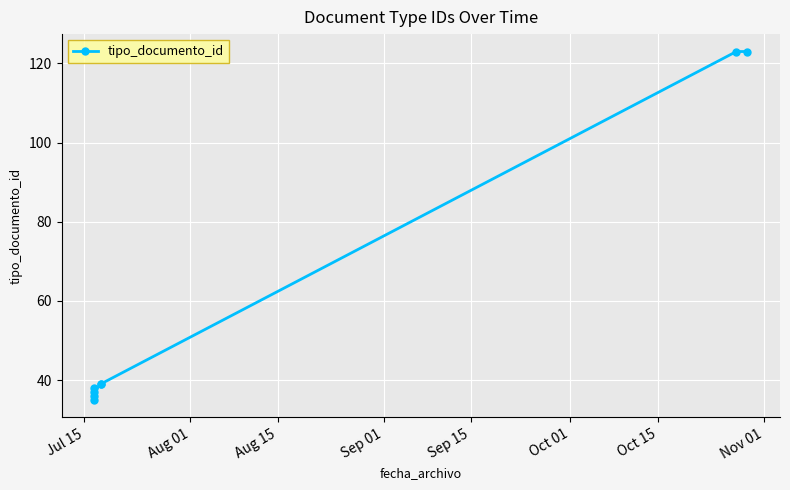

Which category has the lowest value across all series?

Jul 15